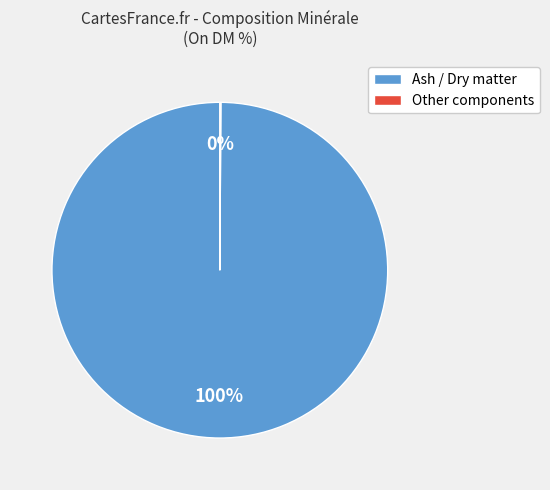

Which slice is the largest?

Ash / Dry matter